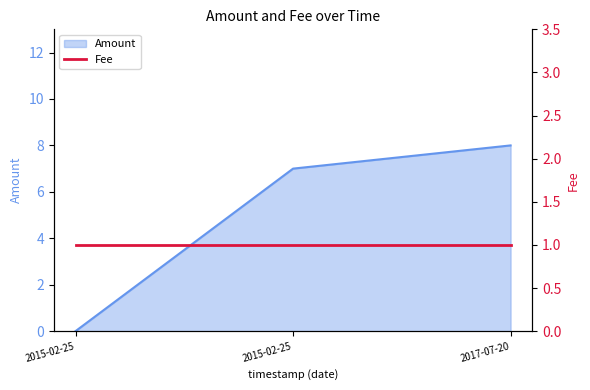

Which has a higher value, 2017-07-20 or 2015-02-25?

2017-07-20